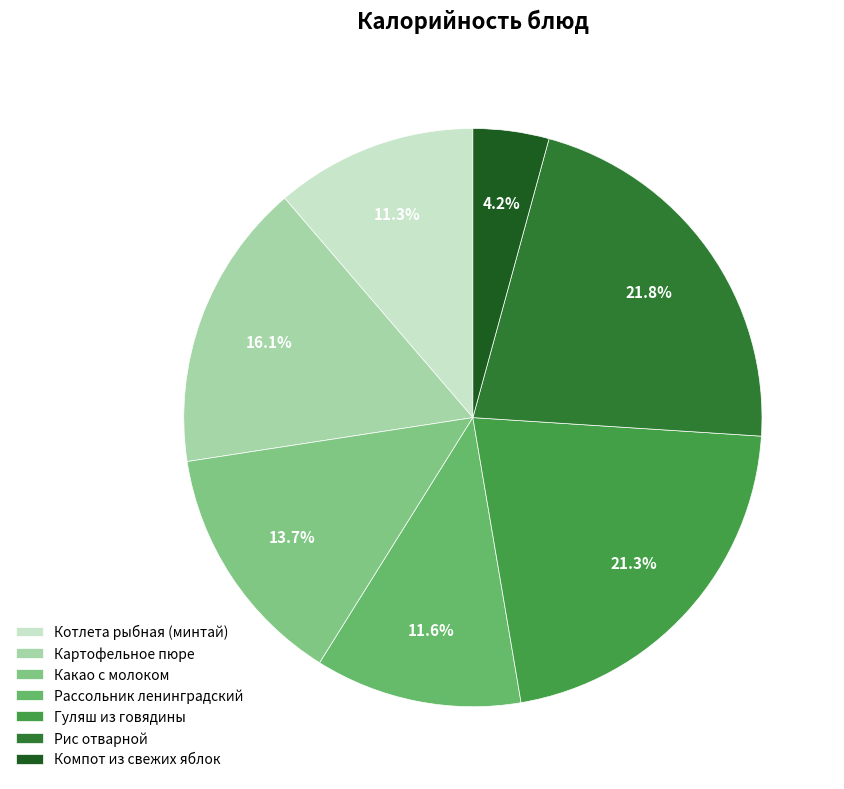

To the nearest percent, what is the average slice percentage?

14%